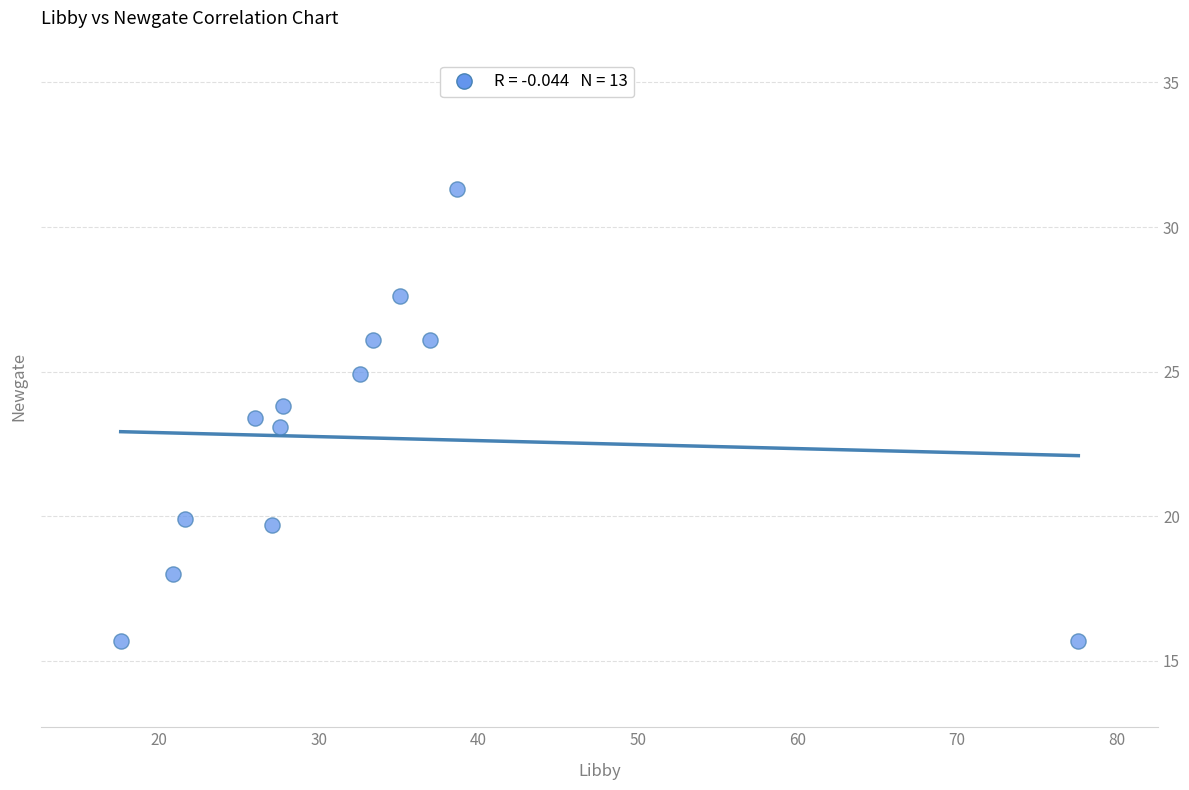

What is the range of Y values (max minus min)?

15.6